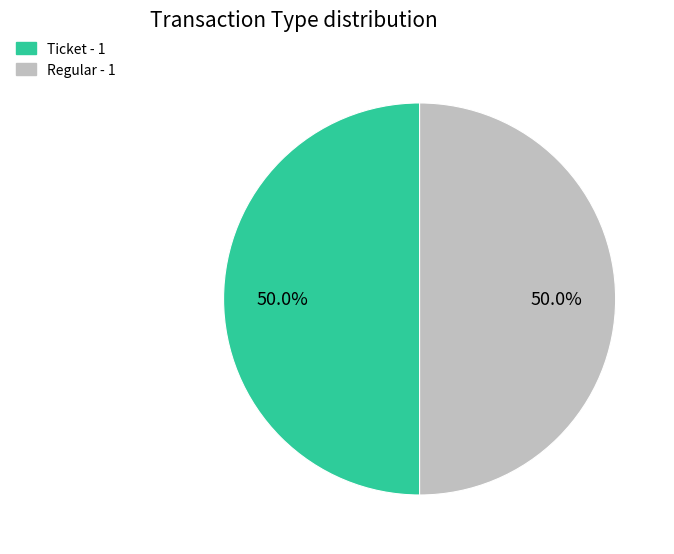

Is it true that Regular is 91% of the pie?

False